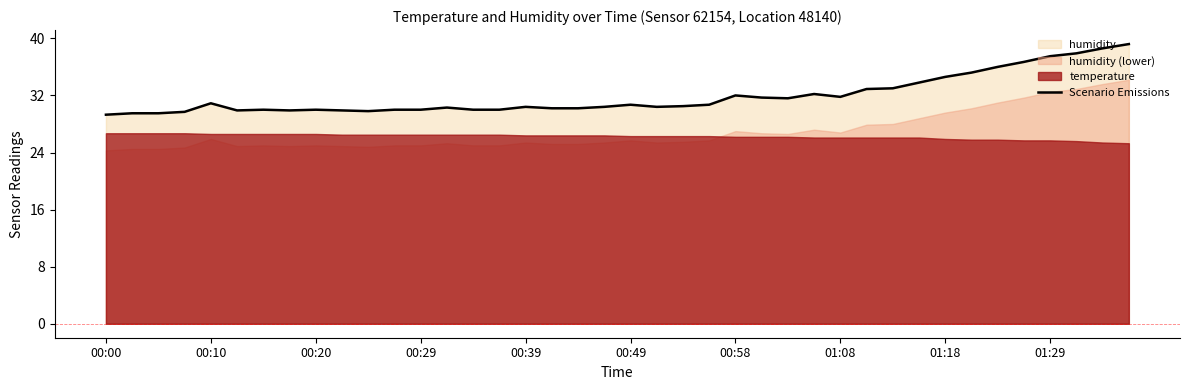

Count the number of values greater than 30.

26